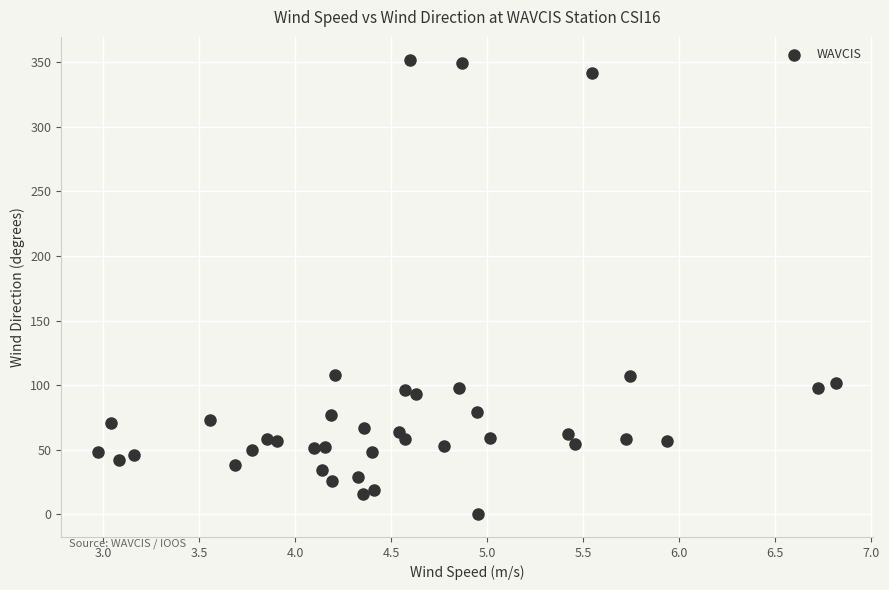

What is the range of Y values (max minus min)?

352